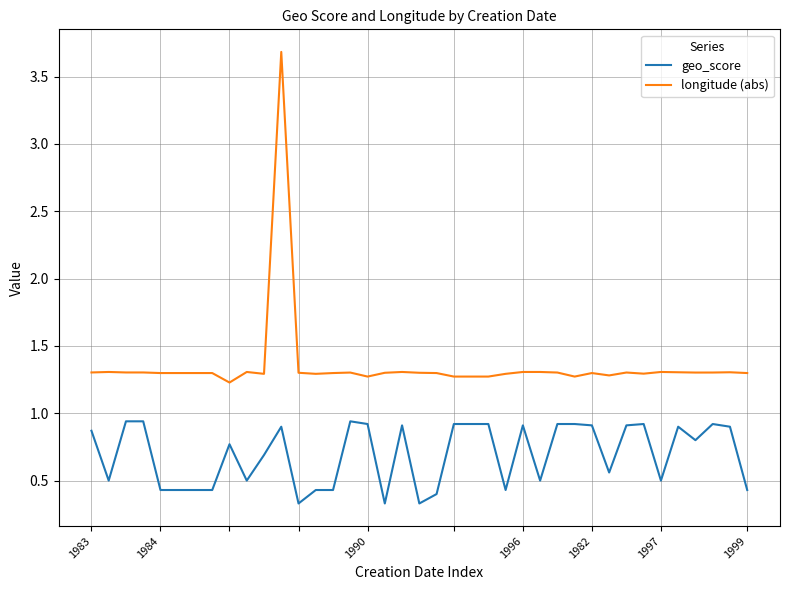

Which series has the widest spread of values?

longitude (abs)